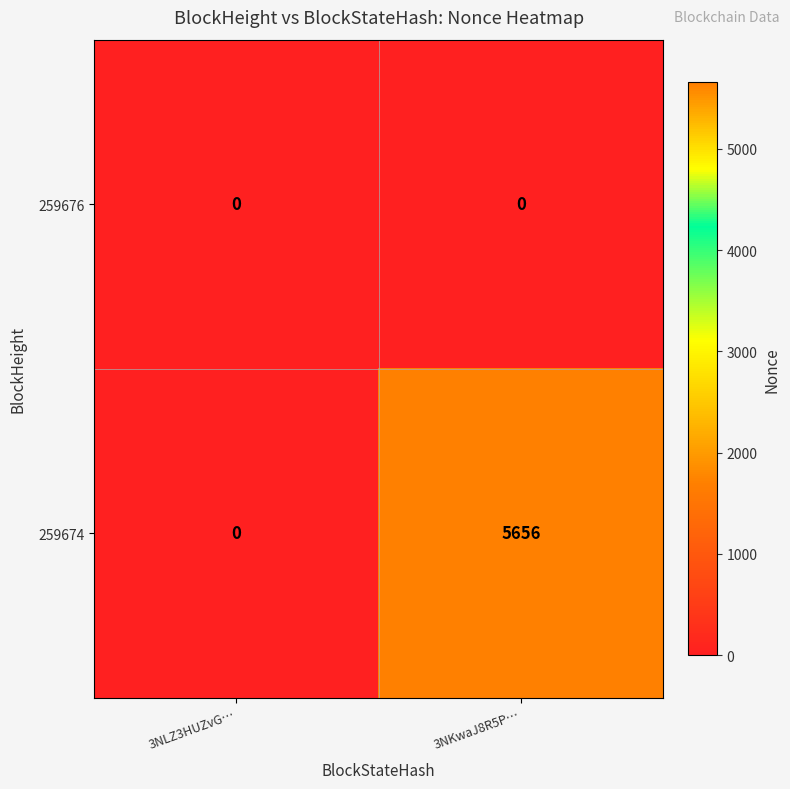

Which label corresponds to the largest value in the chart?

3NKwaJ8R5P…